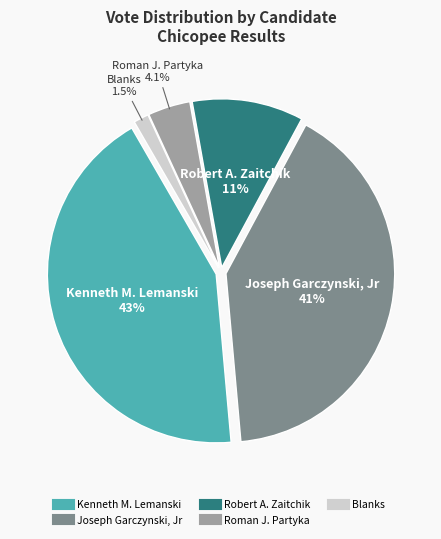

What percentage is NOT represented by Robert A. Zaitchik?

89.3%